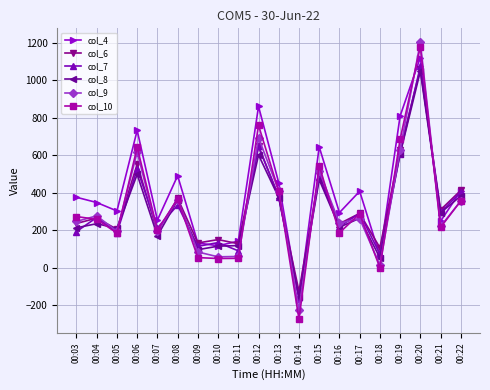

Which series changed the most between 00:06 and 00:22?

col_4